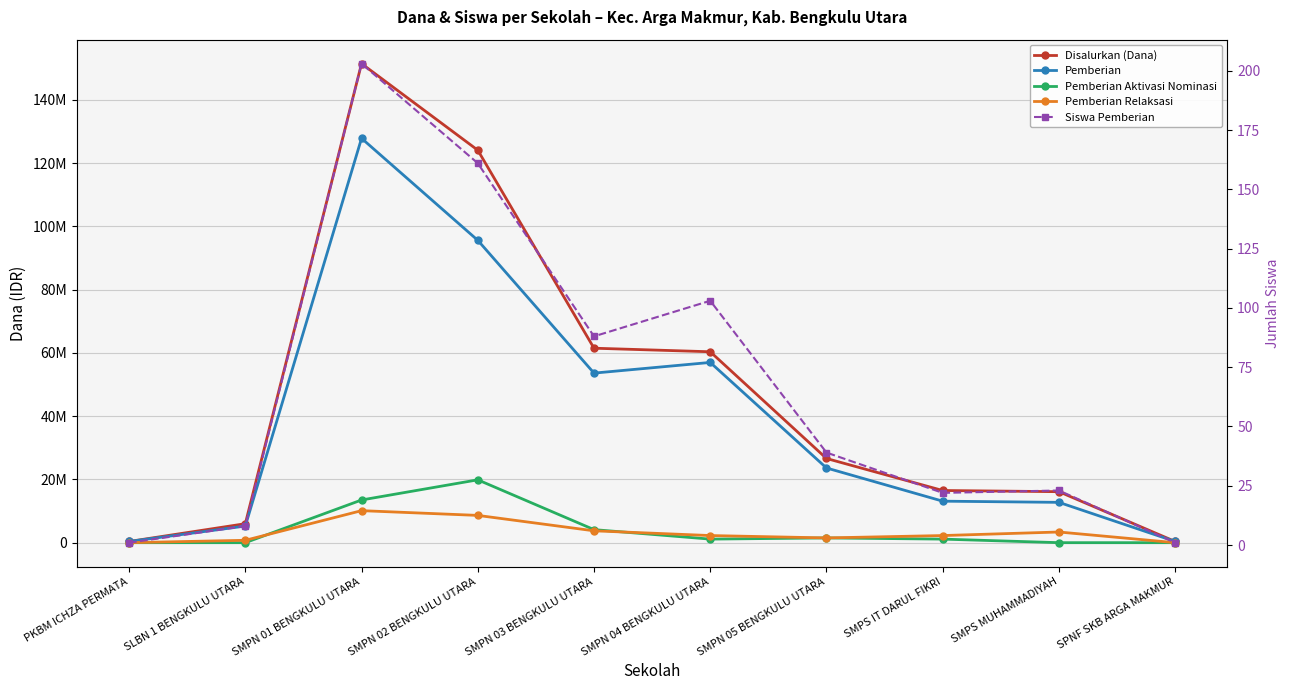

At how many categories does at least one series exceed 42953745?

4